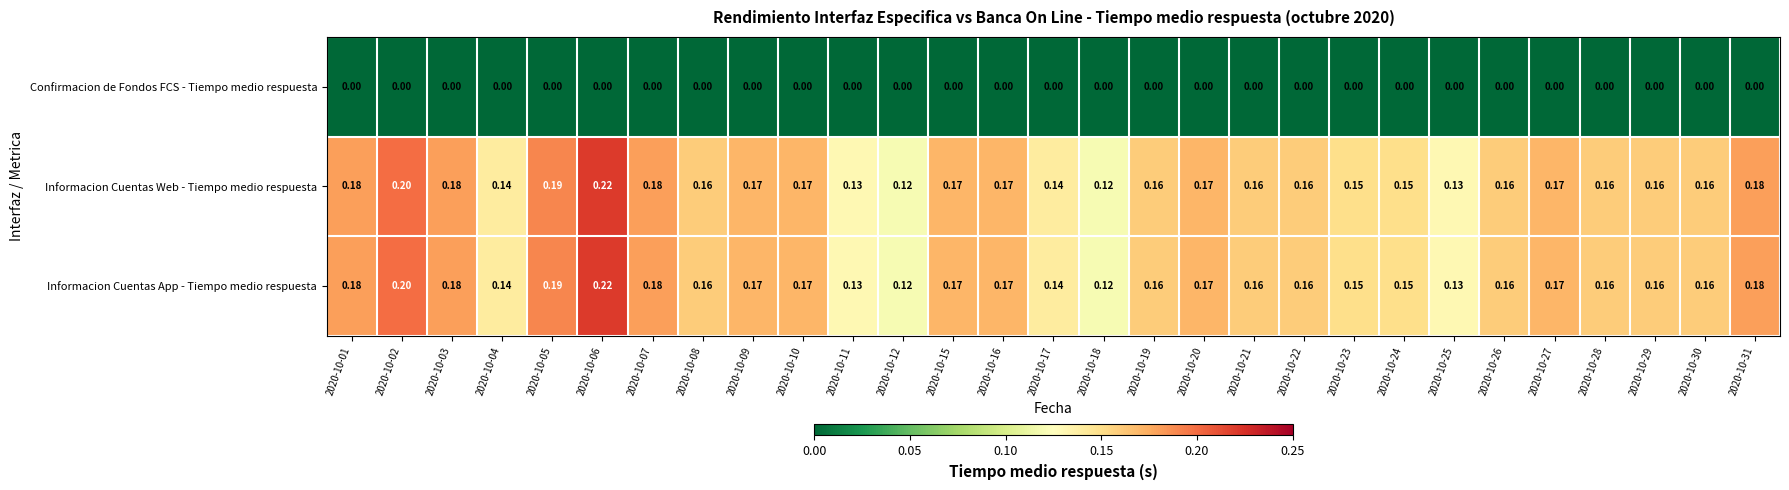

At which category does the chart reach its peak across all series?

2020-10-06